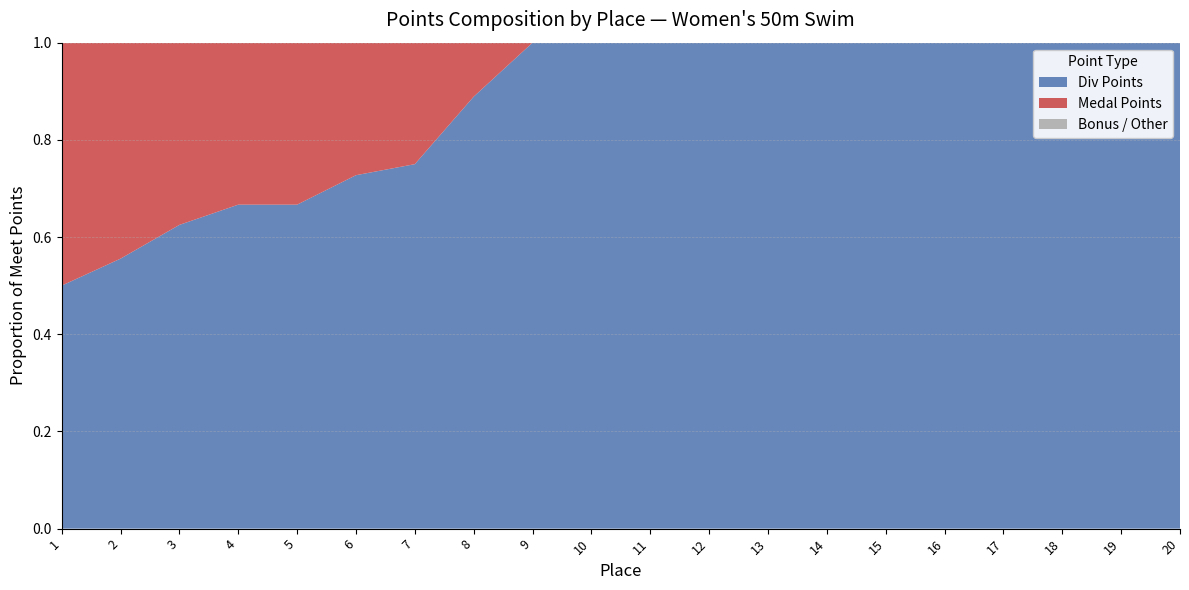

Reading right to left, what are all the values shown in this chart?

Div Points: 20=10	19=3	18=4	17=6	16=8	15=6	14=10	13=10	12=5	11=8	10=6	9=10	8=8	7=6	6=8	5=8	4=10	3=10	2=10	1=10
Medal Points: 20=0	19=0	18=0	17=0	16=0	15=0	14=0	13=0	12=0	11=0	10=0	9=0	8=1	7=2	6=3	5=4	4=5	3=6	2=8	1=10
Meet Points: 20=10	19=3	18=4	17=6	16=8	15=6	14=10	13=10	12=5	11=8	10=6	9=10	8=9	7=8	6=11	5=12	4=15	3=16	2=18	1=20